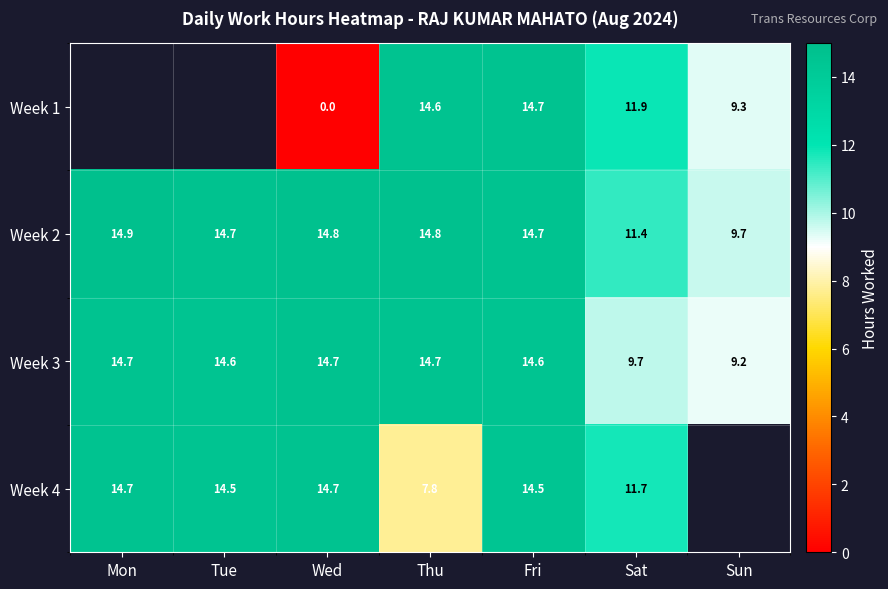

Between Fri and Sat, which series saw the biggest shift?

Week 3